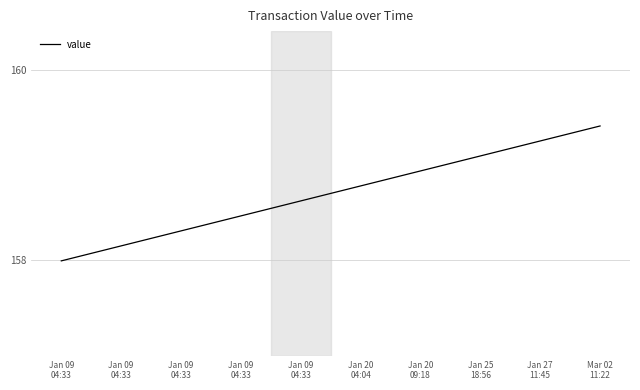

How many lines are shown in the chart?

1